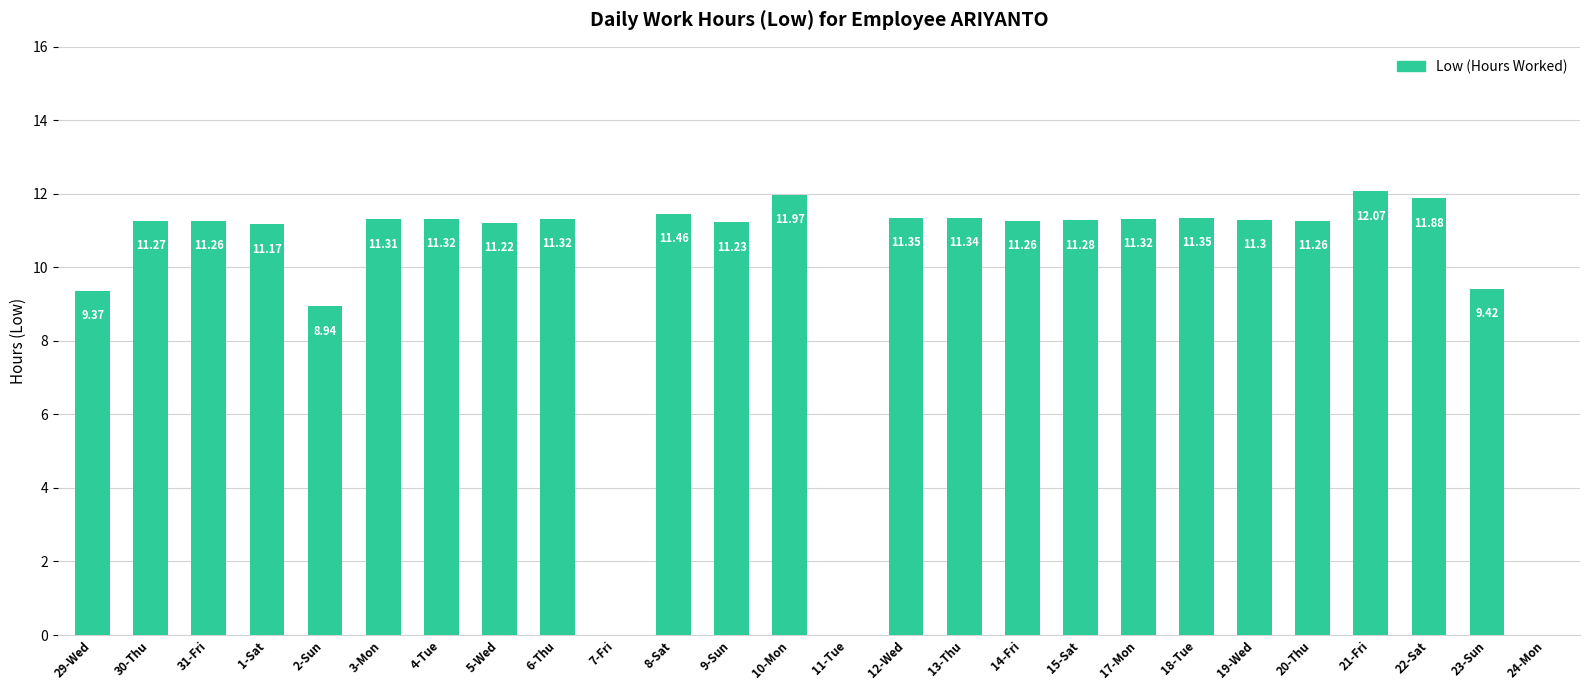

How many data points does each series have?

26